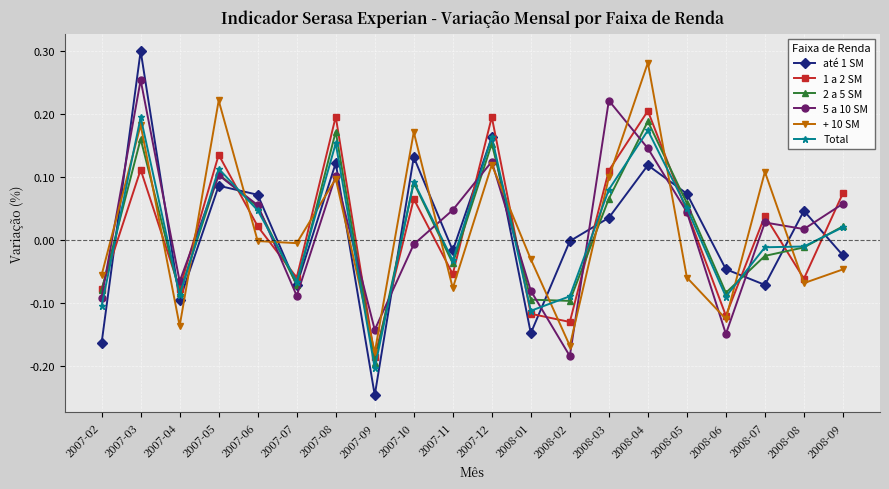

Between 2007-08 and 2008-01, which series saw the biggest shift?

1 a 2 SM